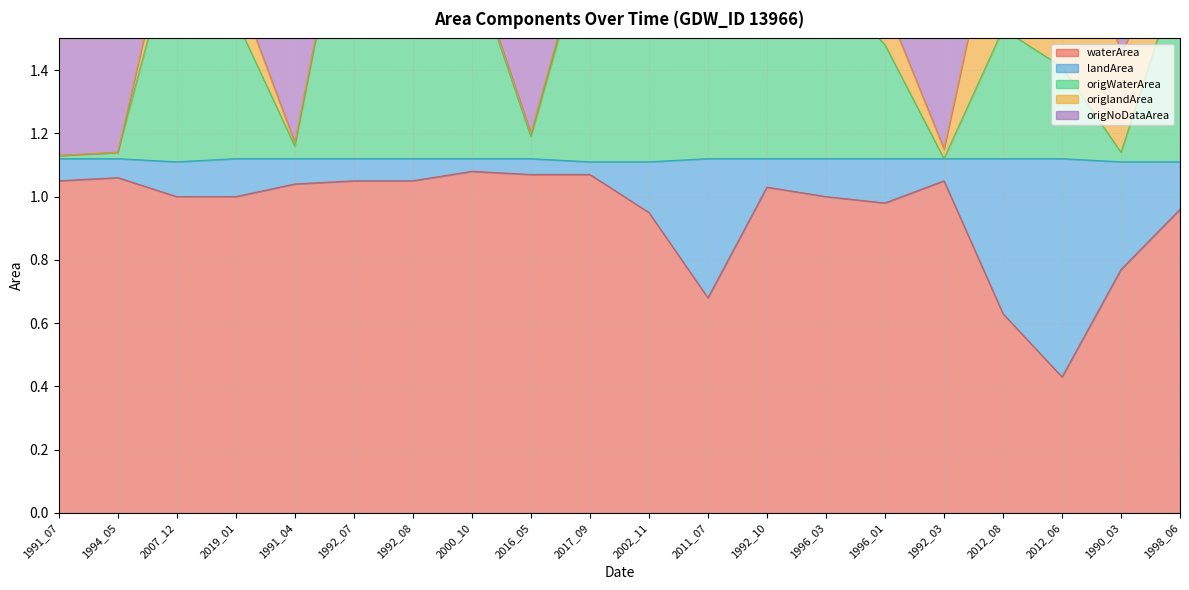

At which category does waterArea reach its first local valley?

2011_07